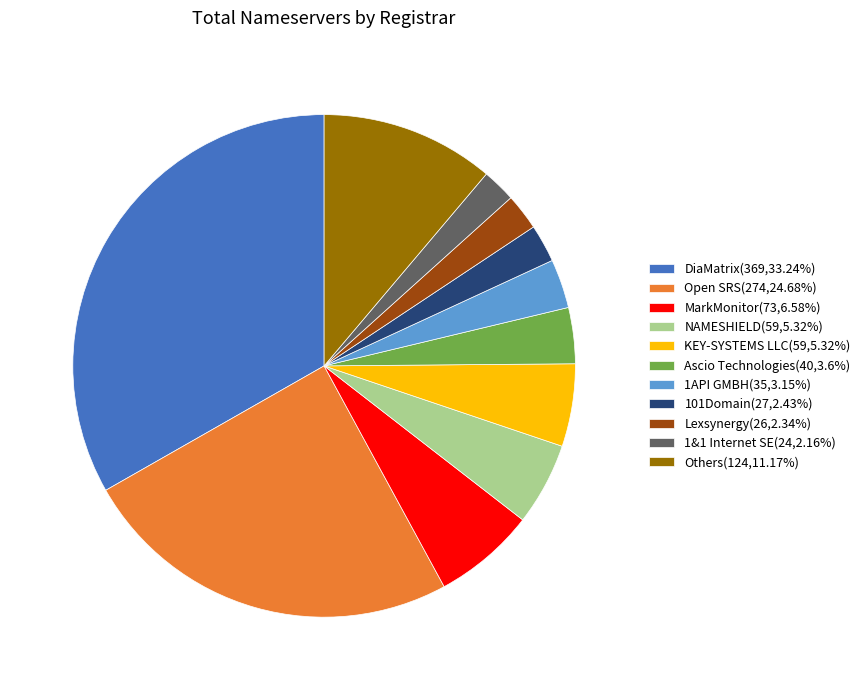

Does any single category account for the majority?

No